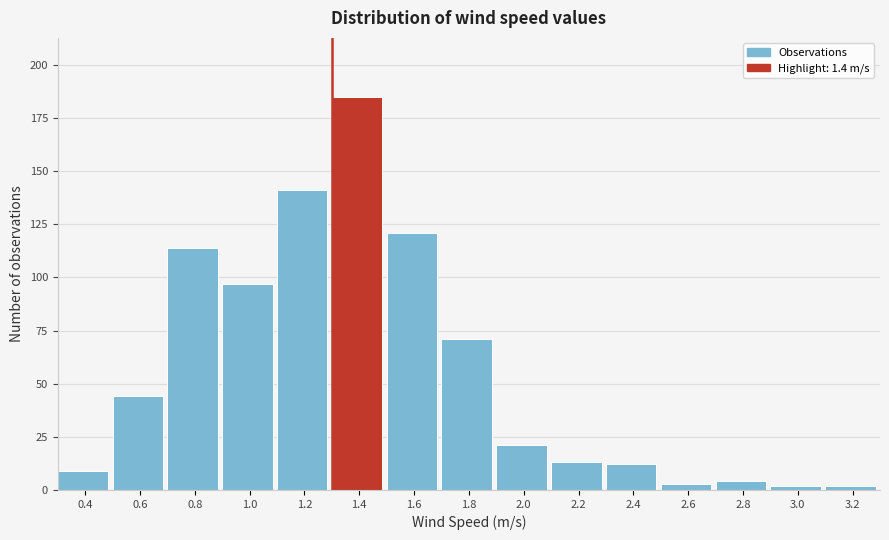

Reading left to right, list all the values displayed in this chart.

0.4=9	0.6=44	0.8=114	1.0=97	1.2=141	1.4=185	1.6=121	1.8=71	2.0=21	2.2=13	2.4=12	2.6=3	2.8=4	3.0=2	3.2=2